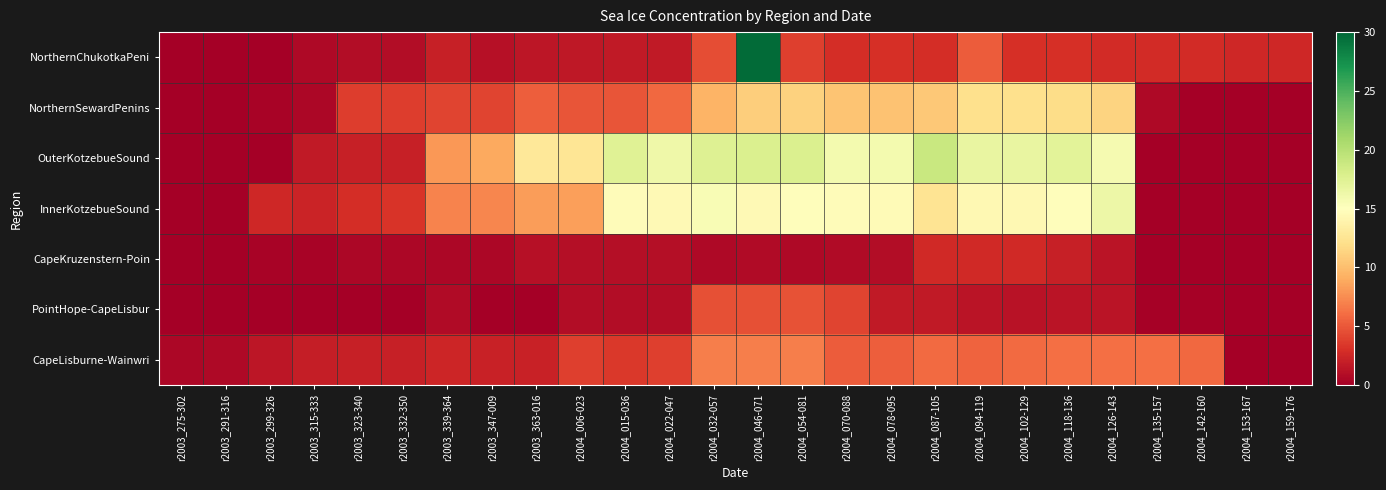

Between r2003_323-340 and r2004_094-119, which series saw the biggest shift?

OuterKotzebueSound